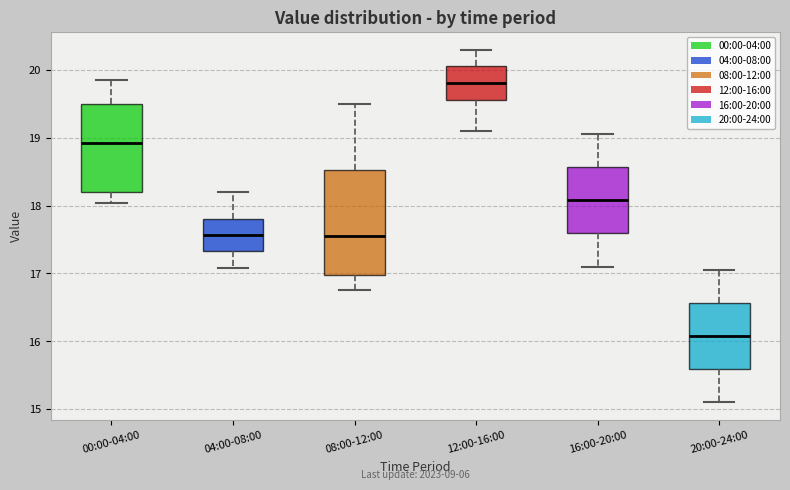

Reading left to right, transcribe this box plot: for each box, give where its median line is, the range the box spans, and where its two whiskers end, as read against the y-axis. The values are not printed on the chart, so give them approximately, as read against the axis.

00:00-04:00: median 18.9, box 18.2 to 19.5, whiskers 18.0 to 19.9
04:00-08:00: median 17.6, box 17.3 to 17.8, whiskers 17.1 to 18.2
08:00-12:00: median 17.6, box 17.0 to 18.5, whiskers 16.8 to 19.5
12:00-16:00: median 19.8, box 19.6 to 20.1, whiskers 19.1 to 20.3
16:00-20:00: median 18.1, box 17.6 to 18.6, whiskers 17.1 to 19.1
20:00-24:00: median 16.1, box 15.6 to 16.6, whiskers 15.1 to 17.1